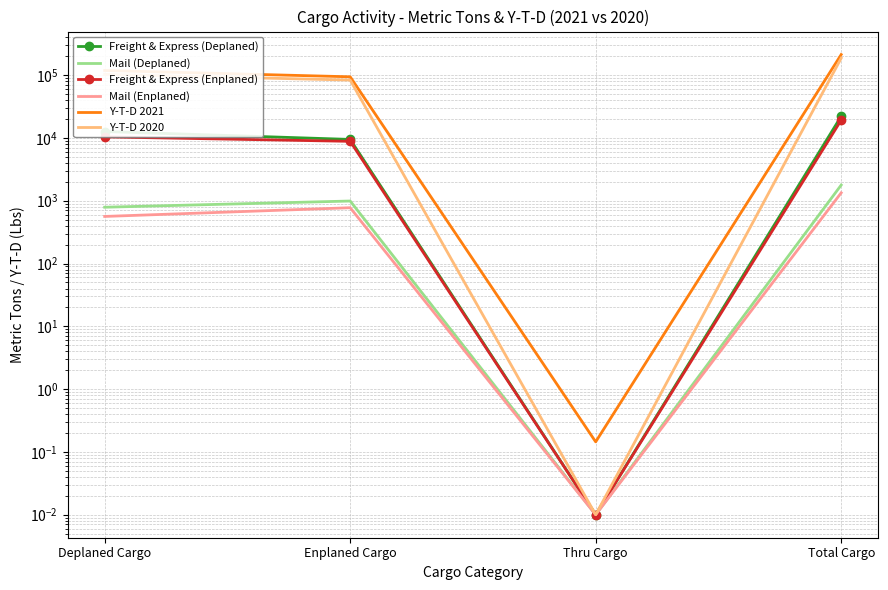

What is the difference between the highest and lowest values at Total Cargo?

211341.4